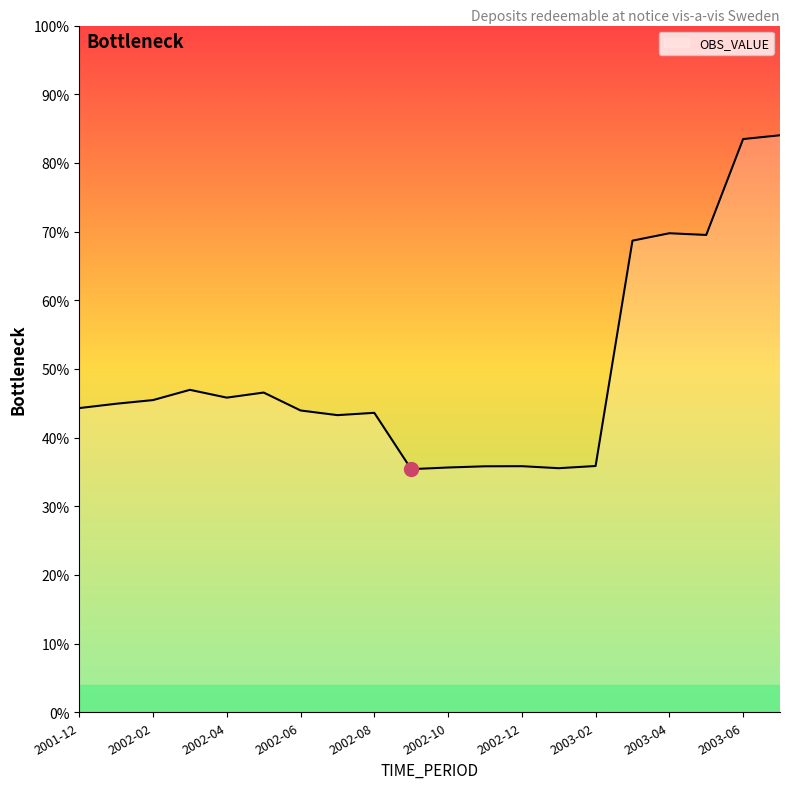

What is the difference between the maximum and minimum values?

48.6